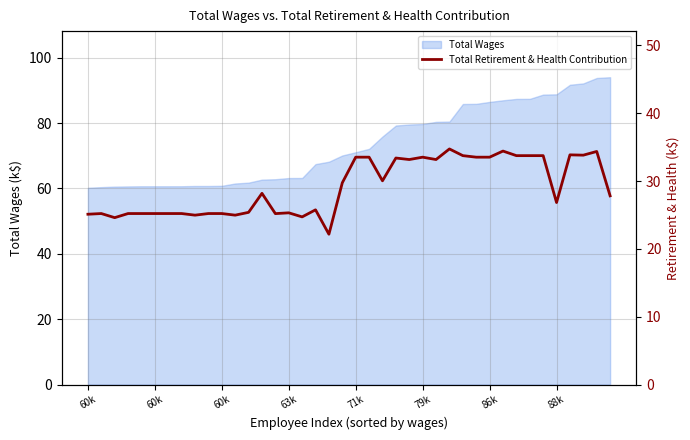

Reading left to right, extract all data points from this chart.

25.1	25.2	24.6	25.2	25.2	25.2	25.2	25.2	25.0	25.2	25.2	25.0	25.4	28.2	25.2	25.3	24.7	25.8	22.2	29.8	33.5	33.5	30.0	33.4	33.2	33.5	33.2	34.7	33.8	33.5	33.5	34.4	33.8	33.8	33.8	26.8	33.9	33.8	34.4	27.8